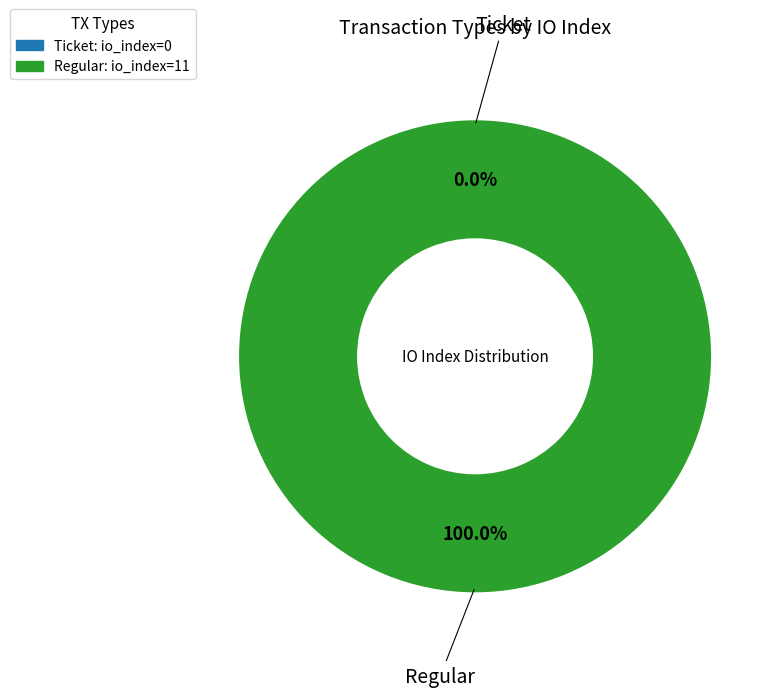

To the nearest percent, what is the combined percentage of Regular (io_index=11) and Ticket (io_index=0)?

100%